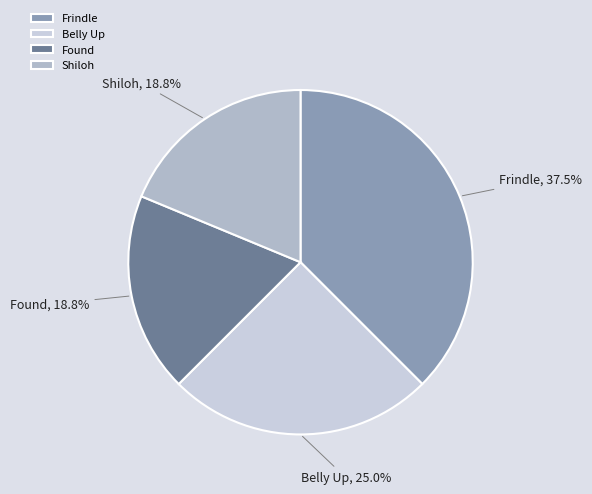

Between Shiloh and Frindle, which is larger?

Frindle